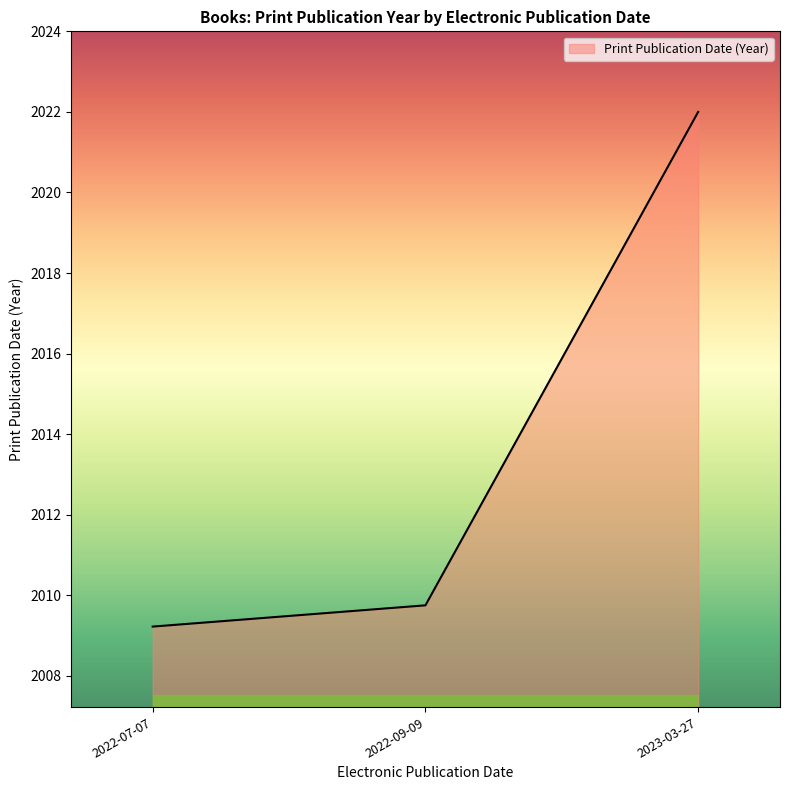

What is the difference between the values at 2023-03-27 and 2022-07-07?

12.8